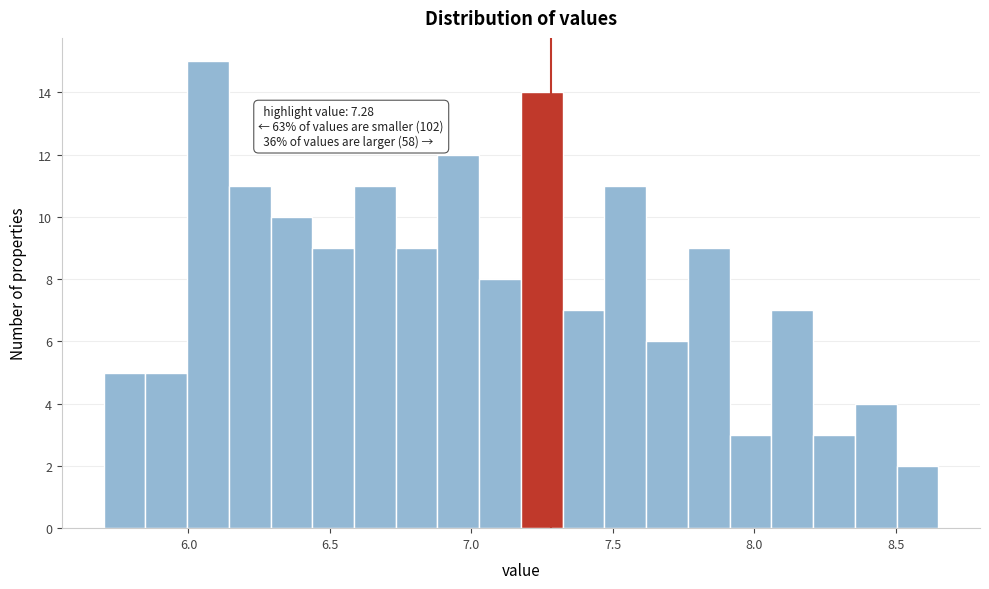

Around what value on the x-axis is the tallest bar? Give the approximate position of its centre, as read against the axis.

6.05